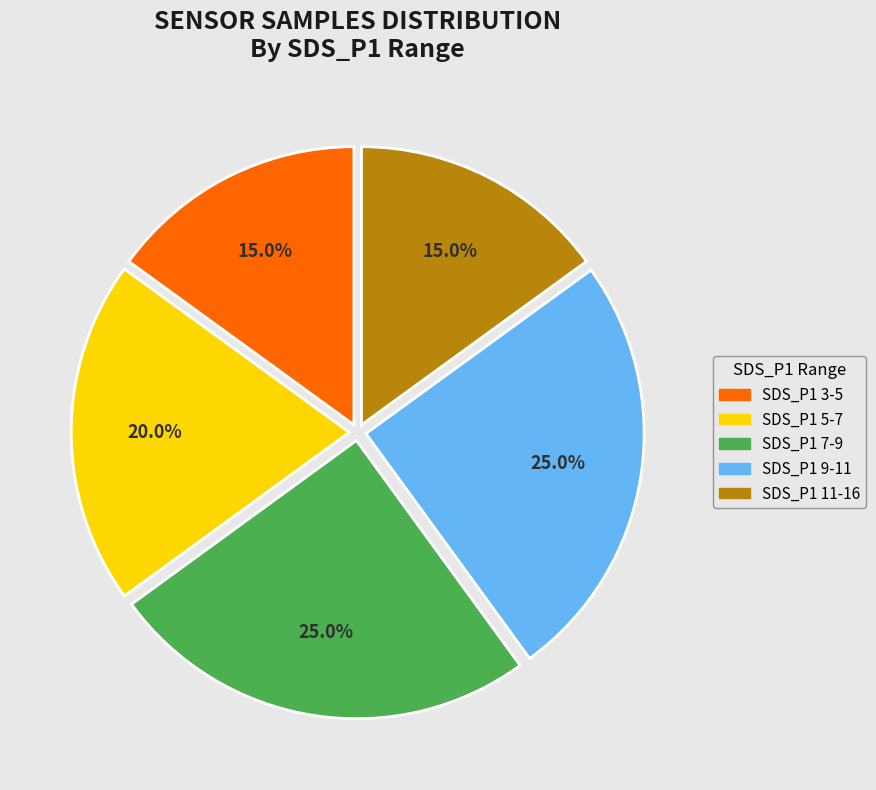

How many slices are in this pie chart?

5